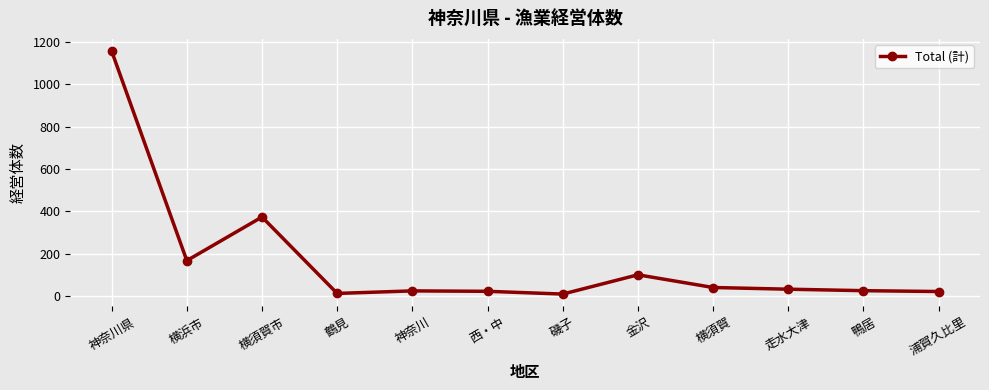

Which has a higher value, 神奈川県 or 鴨居?

神奈川県